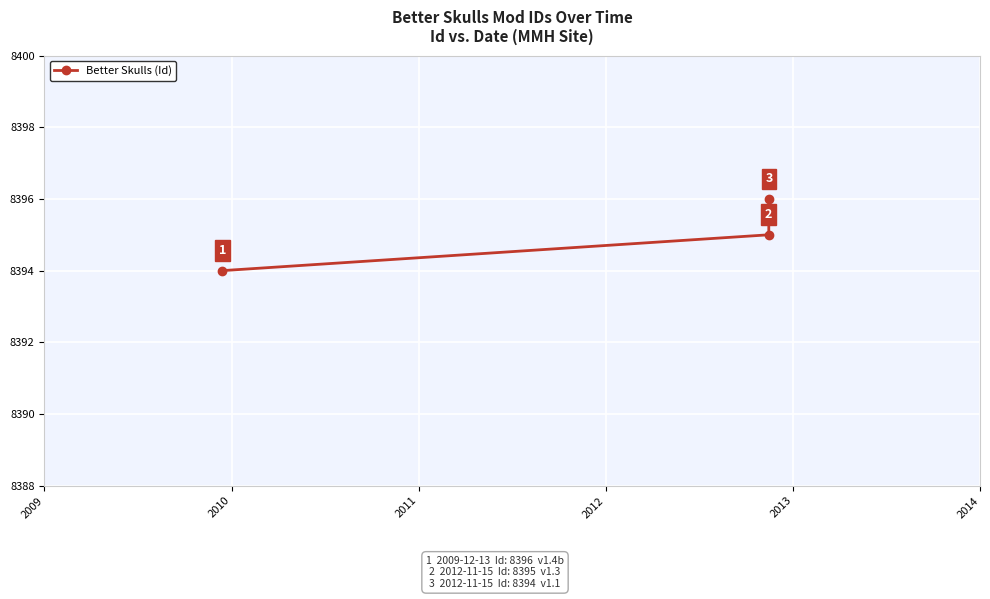

Reading left to right, extract all data points from this chart.

8394	8395	8396